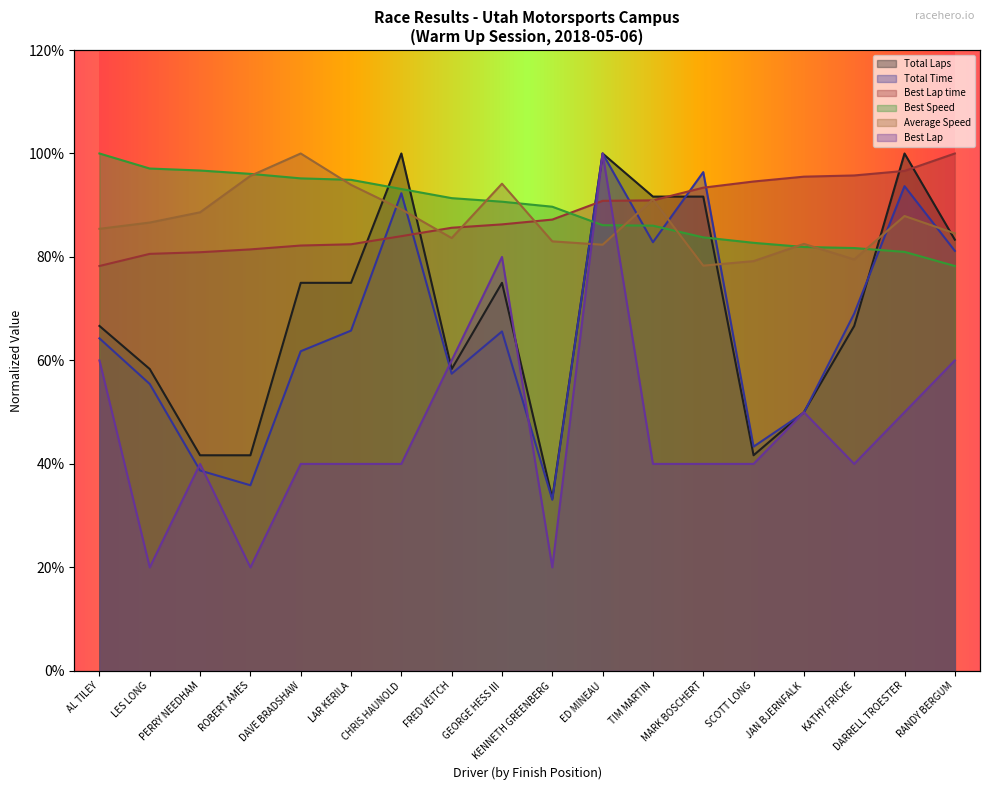

What is the sum of the Total Time values at JAN BJERNFALK and AL TILEY?

1.1